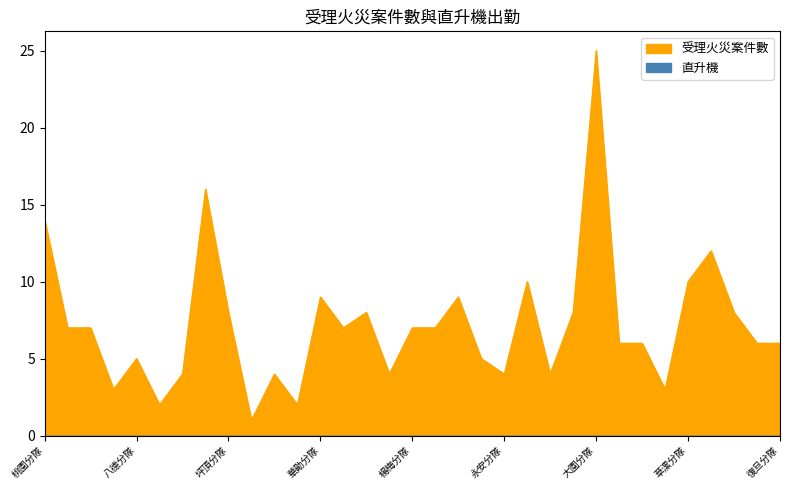

Reading left to right, transcribe all the data shown in this chart.

桃園分隊=14	大有分隊=7	中路分隊=7	大林分隊=3	八德分隊=5	大湳分隊=2	茄苳分隊=4	龜山分隊=16	坪頂分隊=8	迴龍分隊=1	中壢分隊=4	興國分隊=2	華勛分隊=9	內壢分隊=7	龍岡分隊=8	青埔分隊=4	楊梅分隊=7	富岡分隊=7	埔心分隊=9	新屋分隊=5	永安分隊=4	蘆竹分隊=10	山腳分隊=4	大竹分隊=8	大園分隊=25	竹圍分隊=6	觀音分隊=6	新坡分隊=3	草漯分隊=10	圳頂分隊=12	大溪分隊=8	平鎮分隊=6	復旦分隊=6